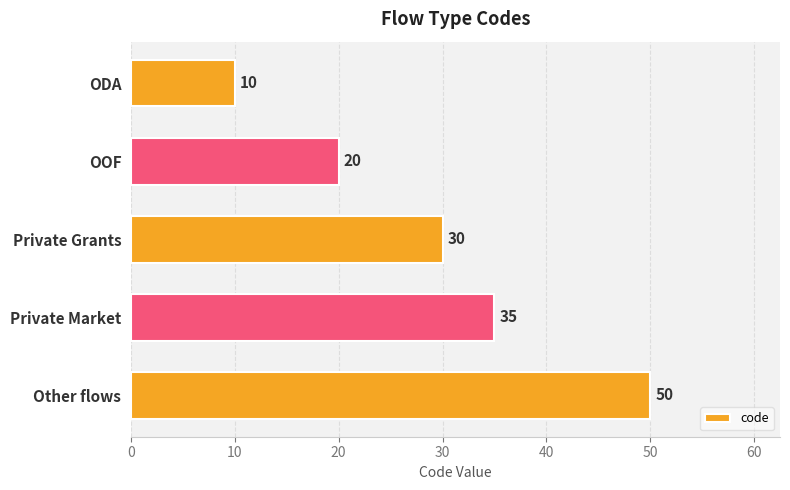

Which category has the highest value across all series?

Other flows